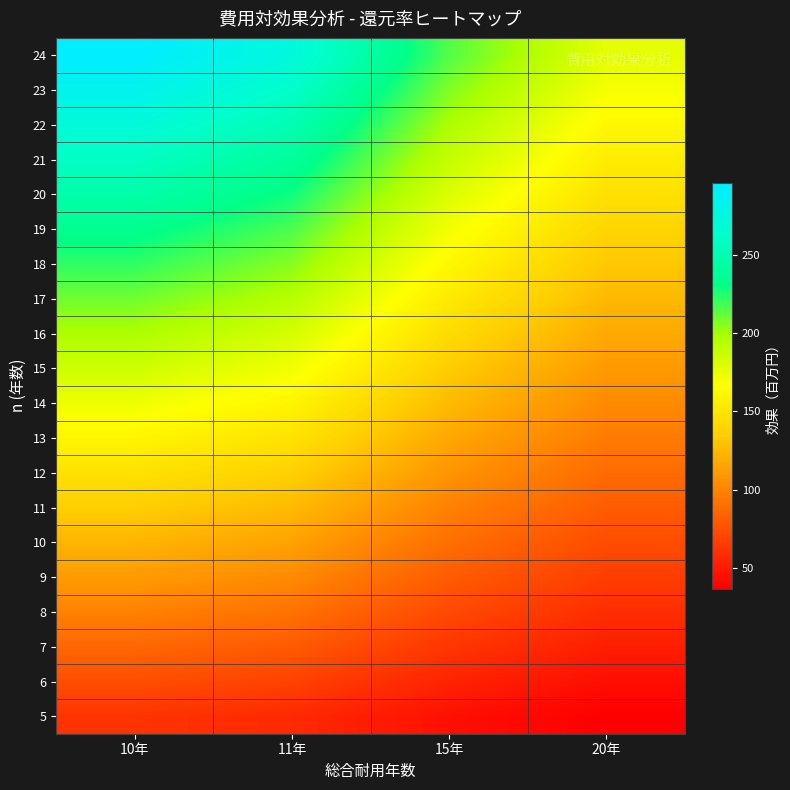

Reading left to right, extract all data points from this chart.

5: 10年=61.6	11年=57.1	15年=45.0	20年=36.8
6: 10年=74.0	11年=68.5	15年=53.9	20年=44.2
7: 10年=86.3	11年=79.9	15年=62.9	20年=51.5
8: 10年=98.6	11年=91.4	15年=71.9	20年=58.9
9: 10年=111.0	11年=102.8	15年=80.9	20年=66.2
10: 10年=123.3	11年=114.2	15年=89.9	20年=73.6
11: 10年=135.6	11年=125.6	15年=98.9	20年=81.0
12: 10年=148.0	11年=137.0	15年=107.9	20年=88.3
13: 10年=160.3	11年=148.5	15年=116.9	20年=95.7
14: 10年=172.6	11年=159.9	15年=125.9	20年=103.0
15: 10年=184.9	11年=171.3	15年=134.8	20年=110.4
16: 10年=197.3	11年=182.7	15年=143.8	20年=117.8
17: 10年=209.6	11年=194.1	15年=152.8	20年=125.1
18: 10年=221.9	11年=205.6	15年=161.8	20年=132.5
19: 10年=234.3	11年=217.0	15年=170.8	20年=139.8
20: 10年=246.6	11年=228.4	15年=179.8	20年=147.2
21: 10年=258.9	11年=239.8	15年=188.8	20年=154.6
22: 10年=271.3	11年=251.2	15年=197.8	20年=161.9
23: 10年=283.6	11年=262.7	15年=206.8	20年=169.3
24: 10年=295.9	11年=274.1	15年=215.8	20年=176.6